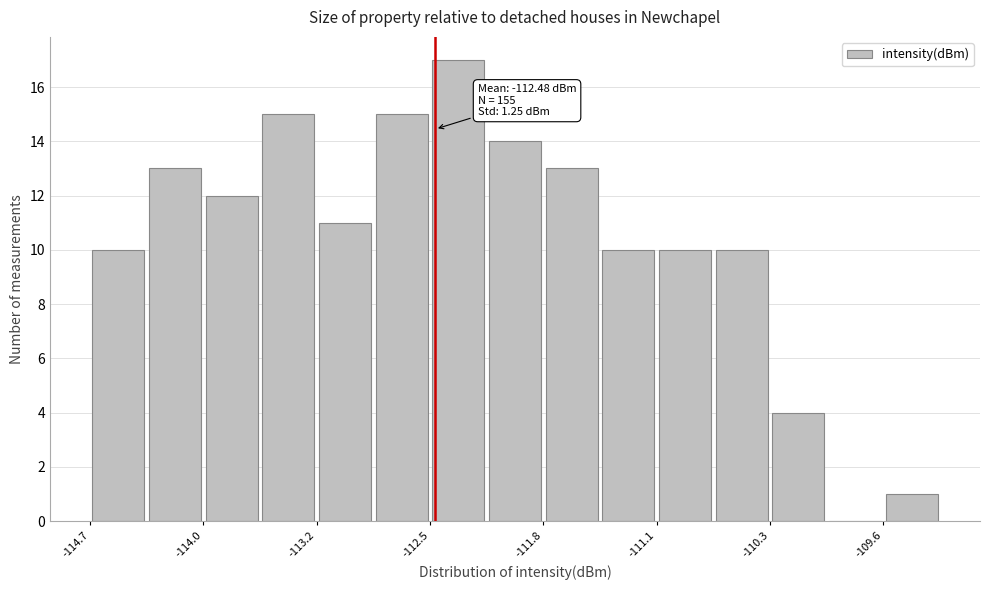

Read against the x-axis, roughly where is the centre of the tallest bar?

-112.3